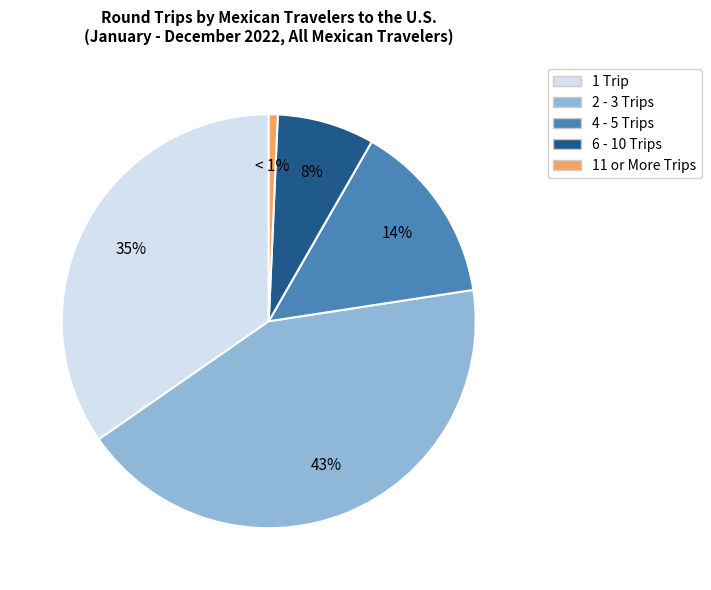

Combined, do 6 - 10 Trips and 4 - 5 Trips account for over 50%?

No